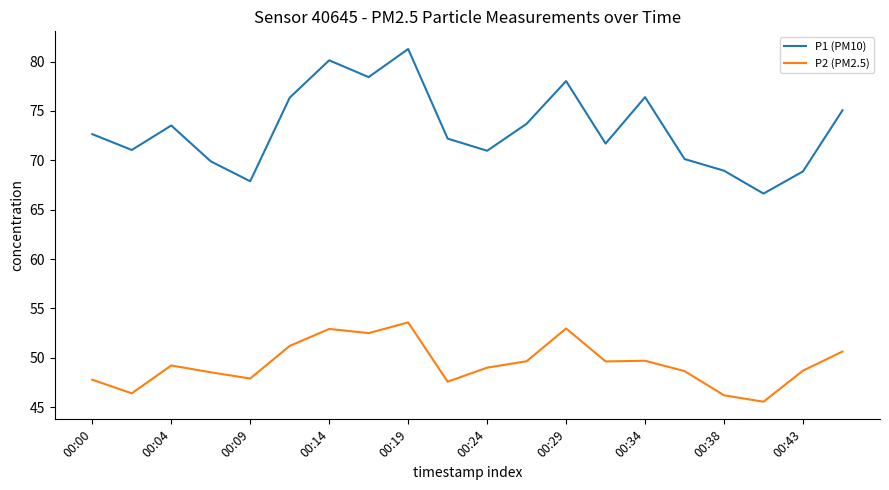

True or false: P1 (PM10) and P2 (PM2.5) intersect in this chart.

False